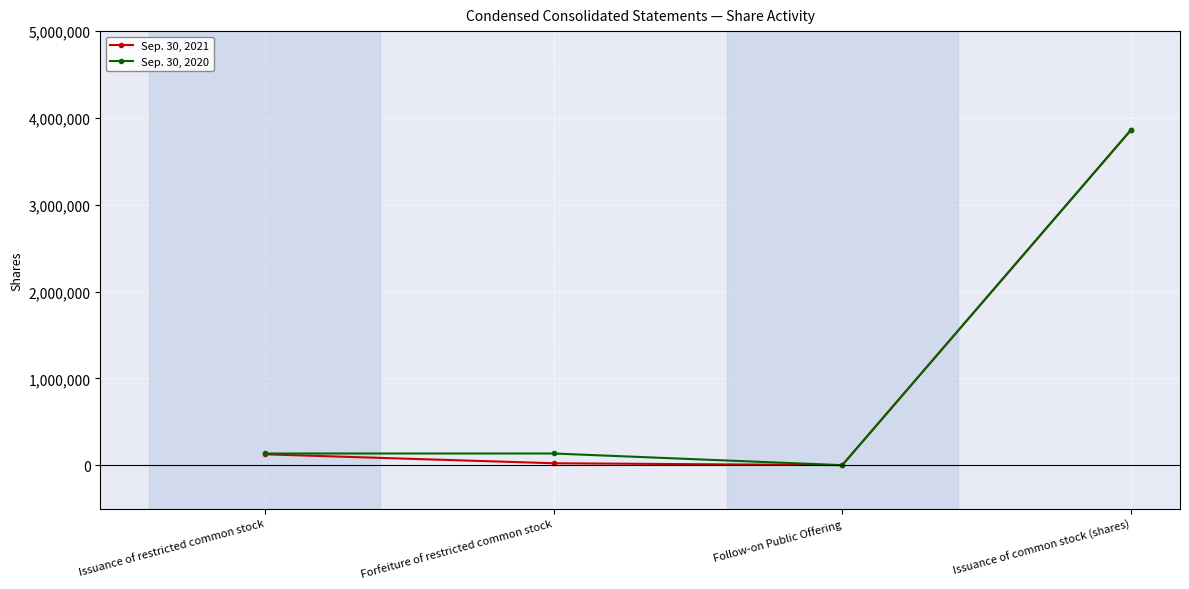

In Sep. 30, 2021, how many points are lower than both neighbors (excluding endpoints)?

1